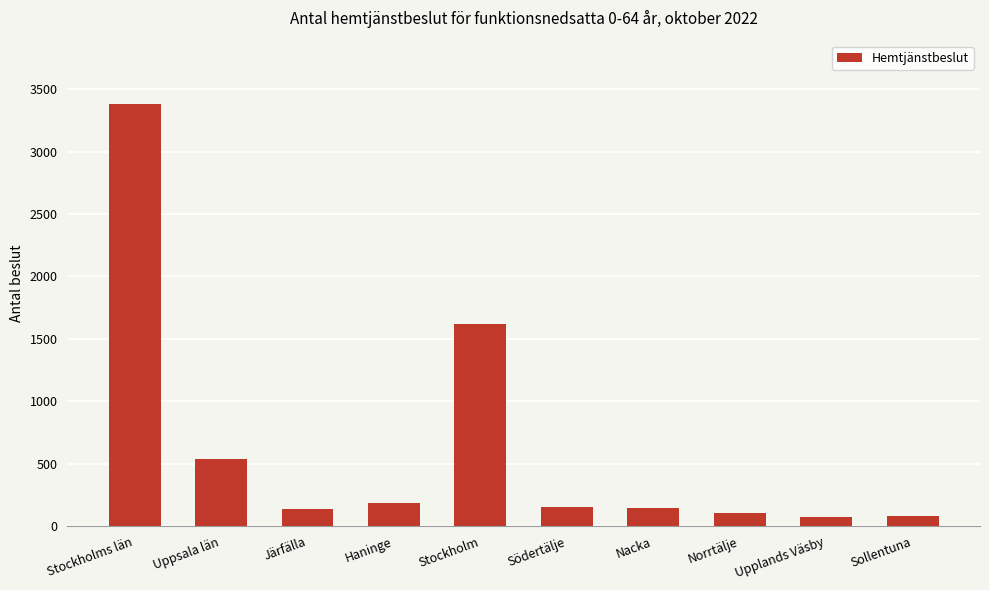

What is the ratio of the value at Stockholm to the value at Haninge?

8.6